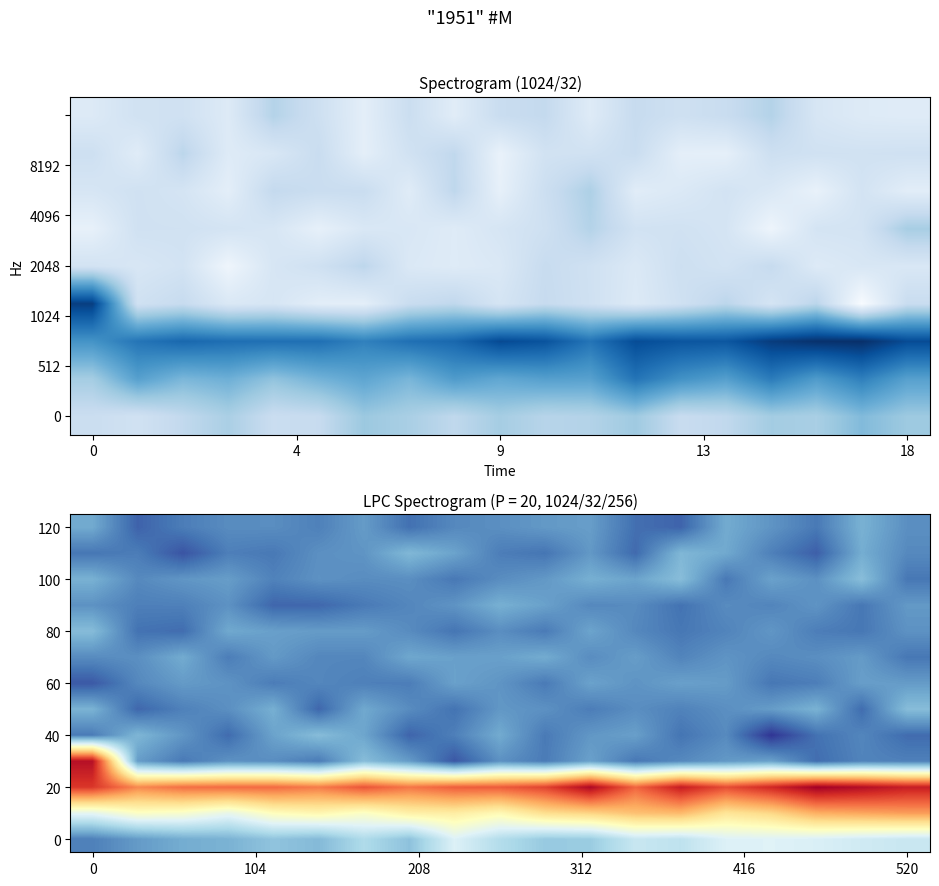

What is the spread (max minus min) of values at 9?

50.8